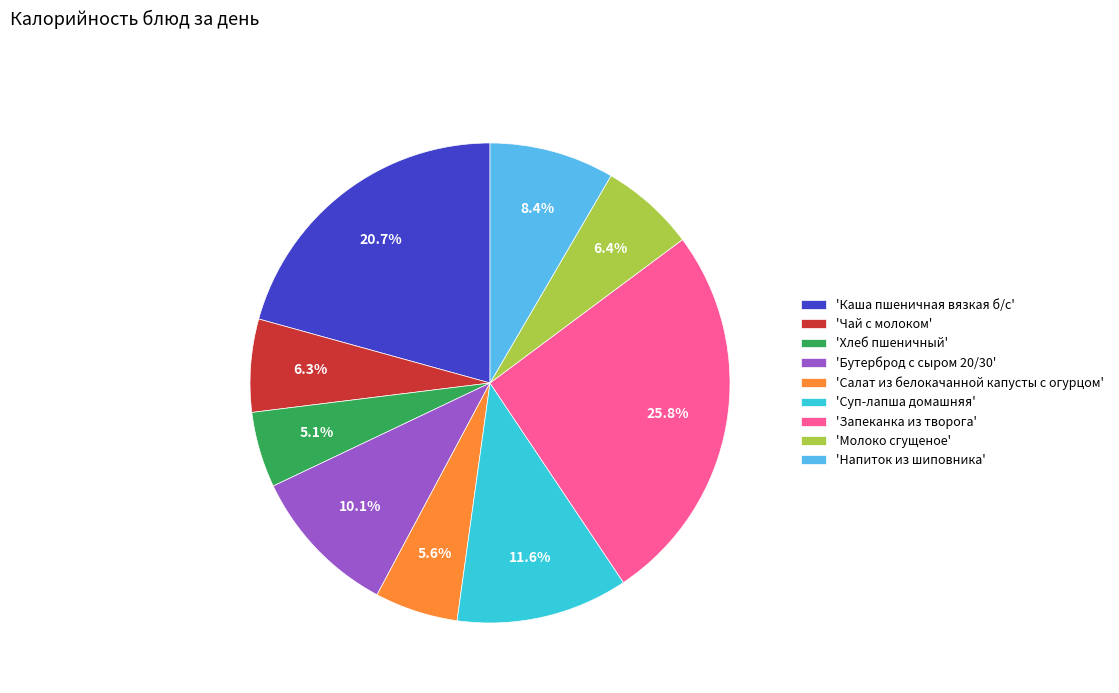

How many segments does this pie chart have?

9